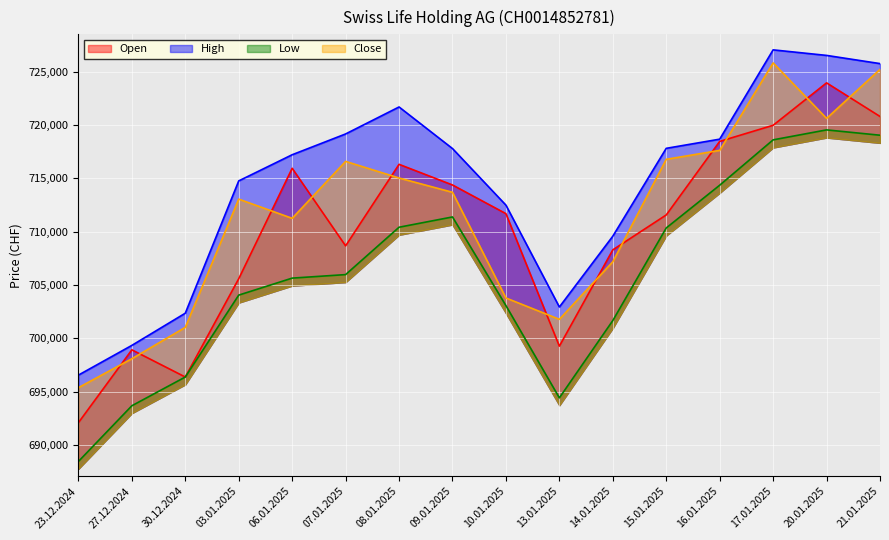

Reading left to right, extract all data points from this chart.

Open: 692111	698935	696387	705593	715937	708671	716307	714374	711688	699280	708298	711568	718454	719964	723937	720790
High: 696566	699350	702364	714755	717205	719152	721679	717785	712485	702945	709576	717805	718664	727028	726508	725741
Low: 688478	693696	696387	704058	705650	705980	710416	711379	703076	694436	701677	710348	714351	718599	719532	719033
Close: 695391	698100	701038	713049	711251	716582	715026	713688	703790	701792	707184	716777	717614	725804	720611	725201